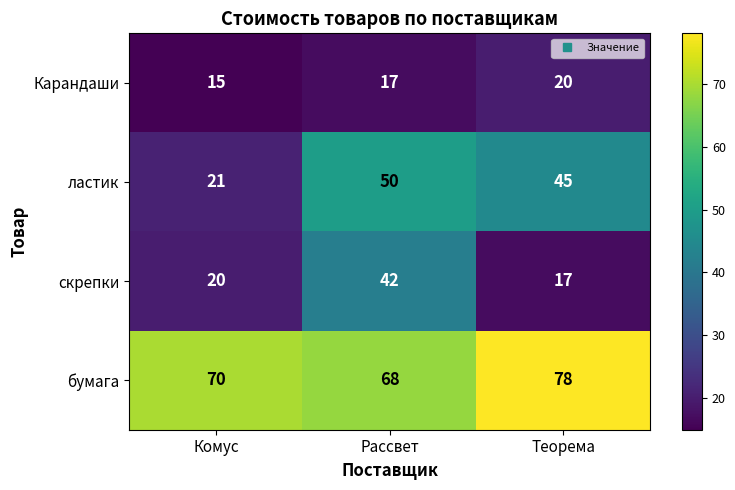

What is the total value across all series at Рассвет?

177